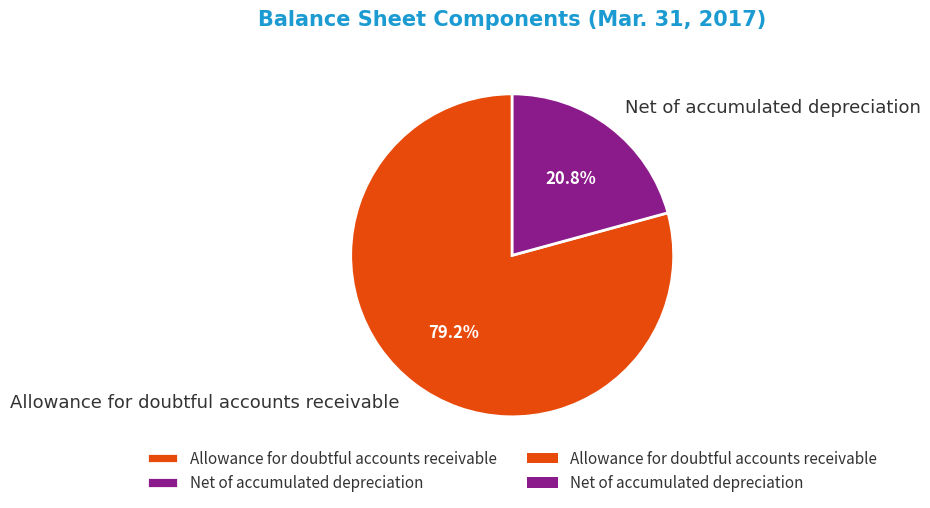

Is it true that Allowance for doubtful accounts receivable is 67% of the pie?

False